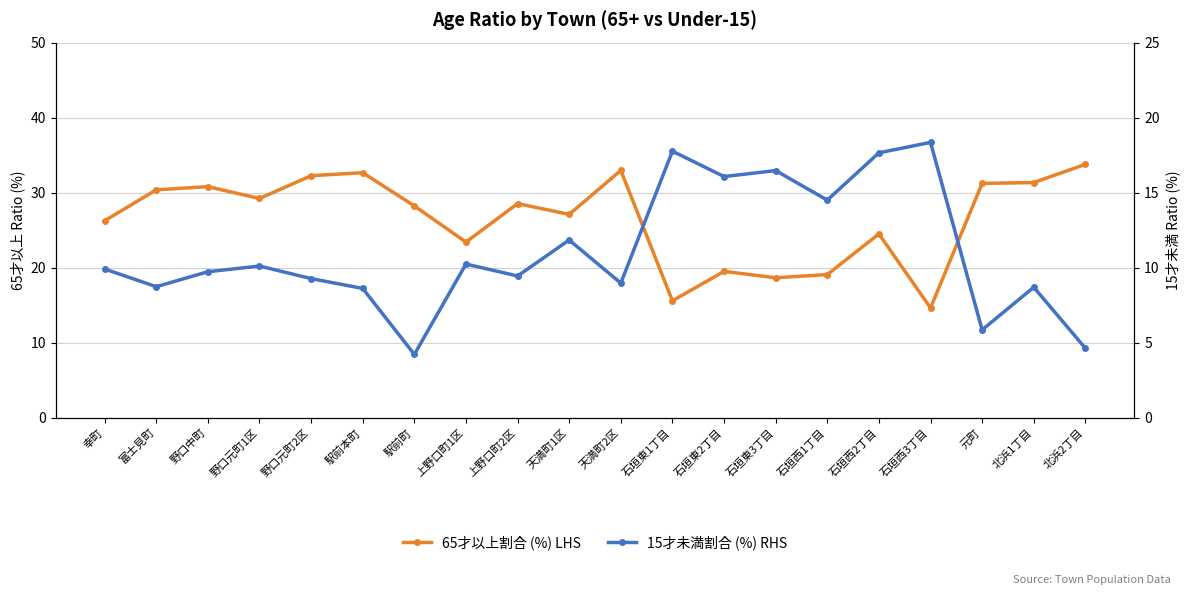

True or false: 65才以上割合 (%) LHS has more than 1 interior local peaks.

True